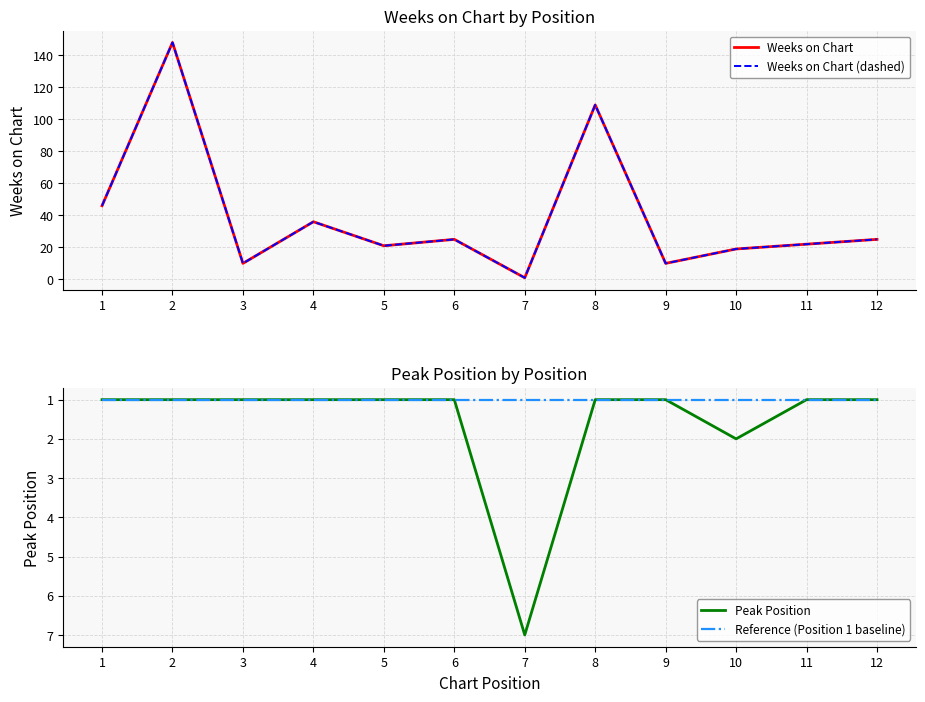

Which series has the largest total across all categories?

Weeks on Chart